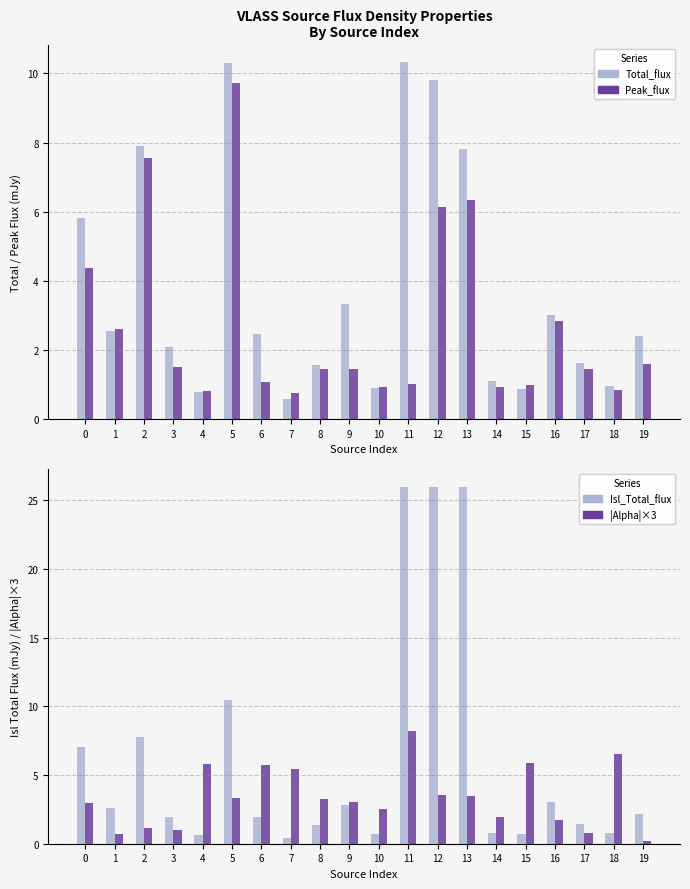

At 3, list the series in order from smallest to largest.

|Alpha|×3, Peak_flux, Isl_Total_flux, Total_flux